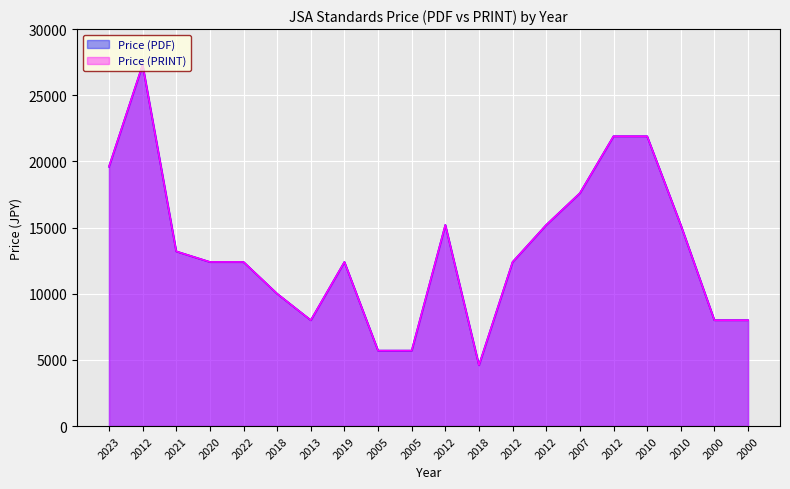

At 2000, list the series in order from largest to smallest.

Price (PDF), Price (PRINT)